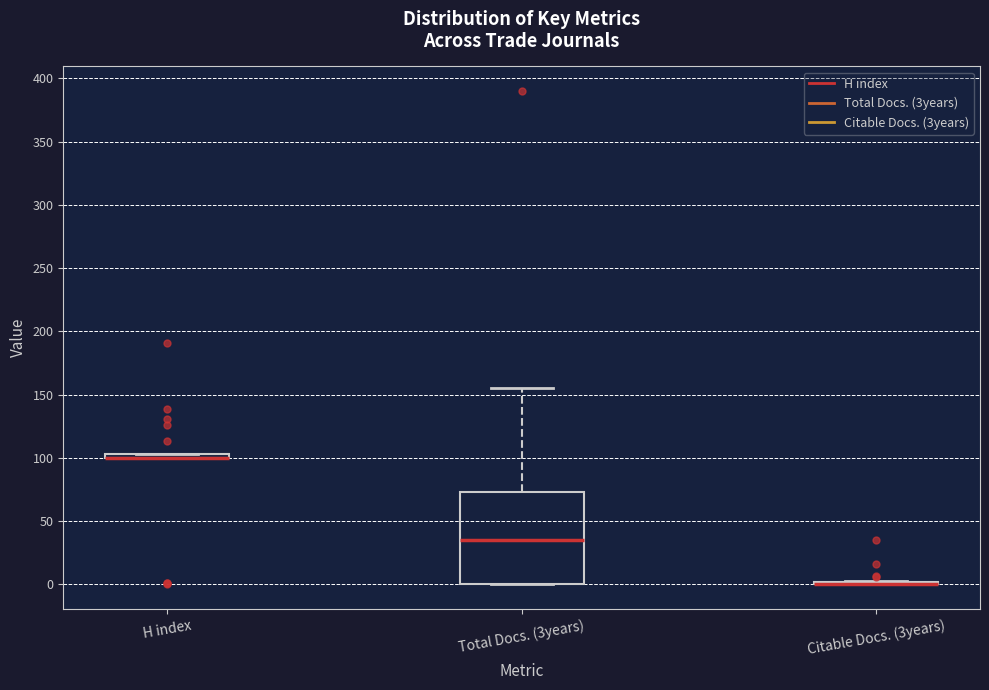

Comparing the boxes themselves (not the whiskers), which one is the tallest?

Total Docs. (3years)